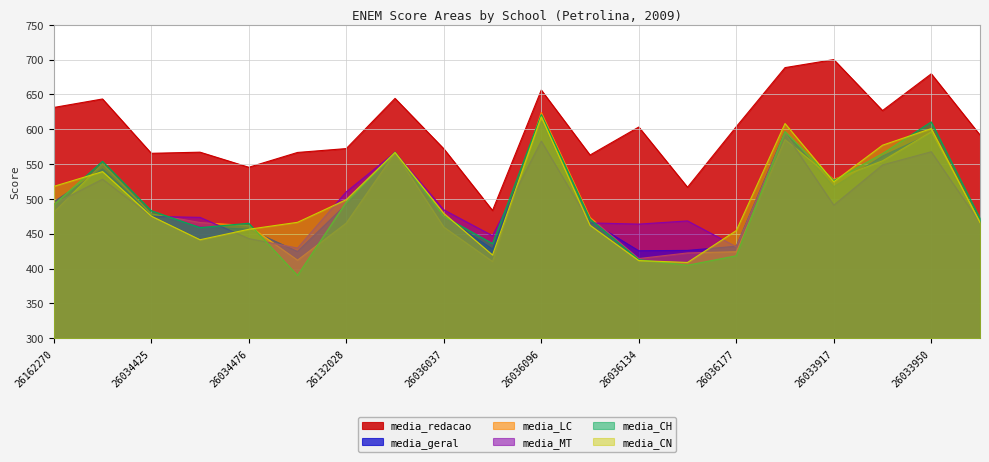

What is the value of the media_CH point at the 19th from the left?

610.5